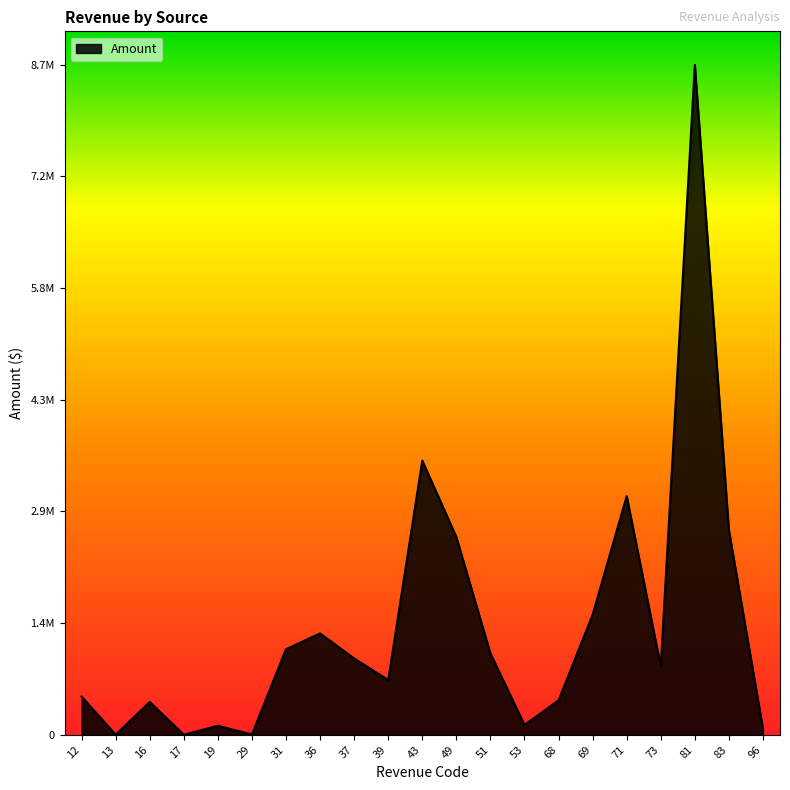

The value at 16 is 424899.2. True or false?

True